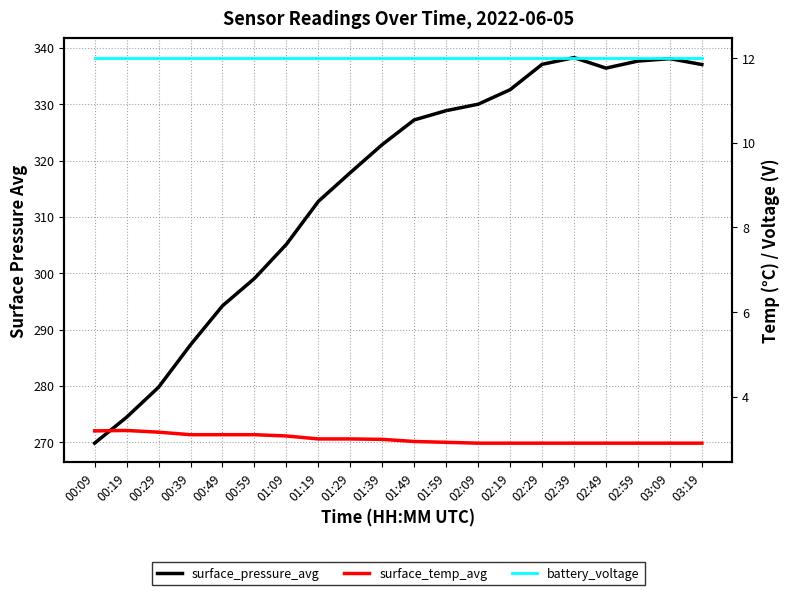

Reading left to right, what are all the values shown in this chart?

surface_pressure_avg: 269.8	274.4	279.8	287.3	294.2	299.1	305.1	312.7	317.8	322.8	327.2	328.8	330.0	332.6	337.1	338.3	336.4	337.7	338.1	337.0
surface_temp_avg: 3.2	3.2	3.2	3.1	3.1	3.1	3.1	3.0	3.0	3.0	2.9	2.9	2.9	2.9	2.9	2.9	2.9	2.9	2.9	2.9
battery_voltage: 12.0	12.0	12.0	12.0	12.0	12.0	12.0	12.0	12.0	12.0	12.0	12.0	12.0	12.0	12.0	12.0	12.0	12.0	12.0	12.0